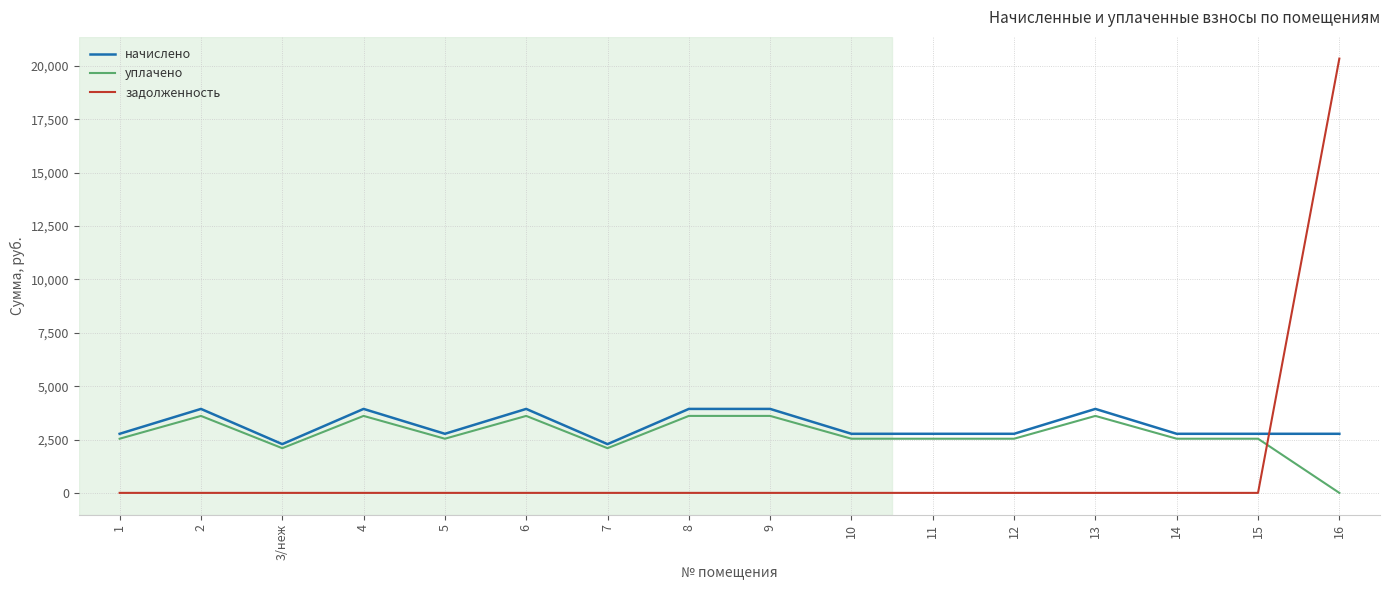

At which category does уплачено reach its first local valley?

3/неж